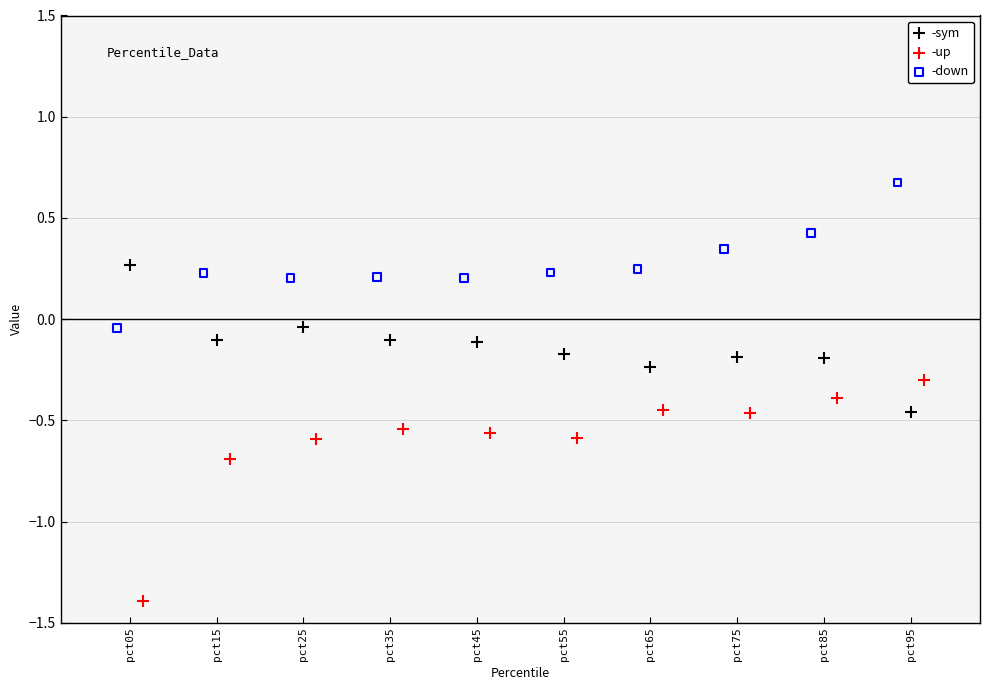

What are all the series names shown in the legend?

-sym, -up, -down